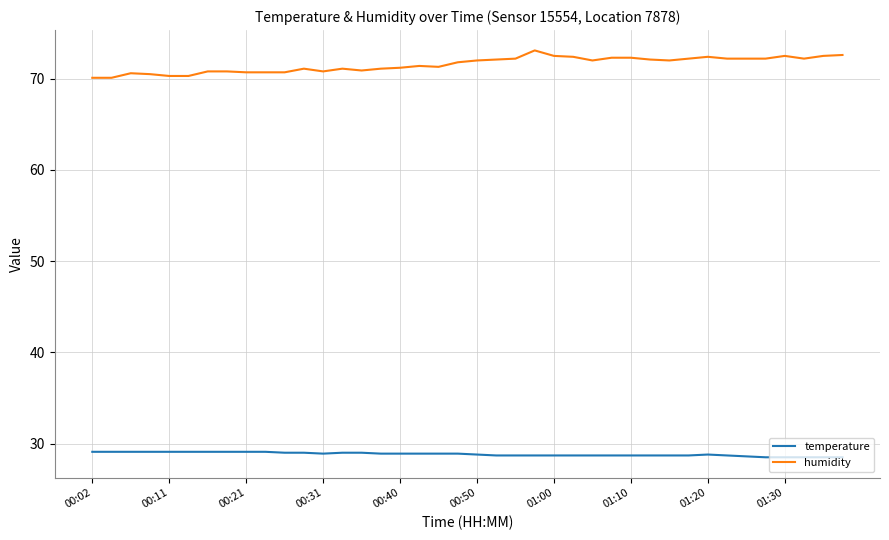

Which series has the widest spread of values?

humidity